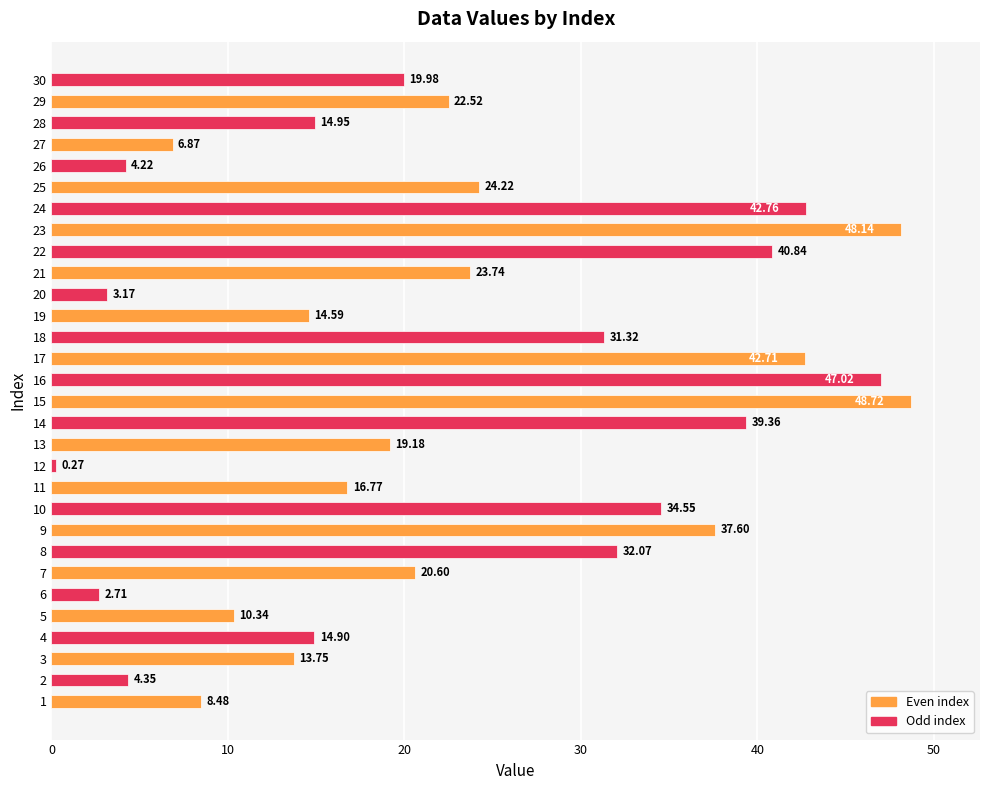

List the labels in order of value, largest first.

15, 23, 16, 24, 17, 22, 14, 9, 10, 8, 18, 25, 21, 29, 7, 30, 13, 11, 28, 4, 19, 3, 5, 1, 27, 2, 26, 20, 6, 12